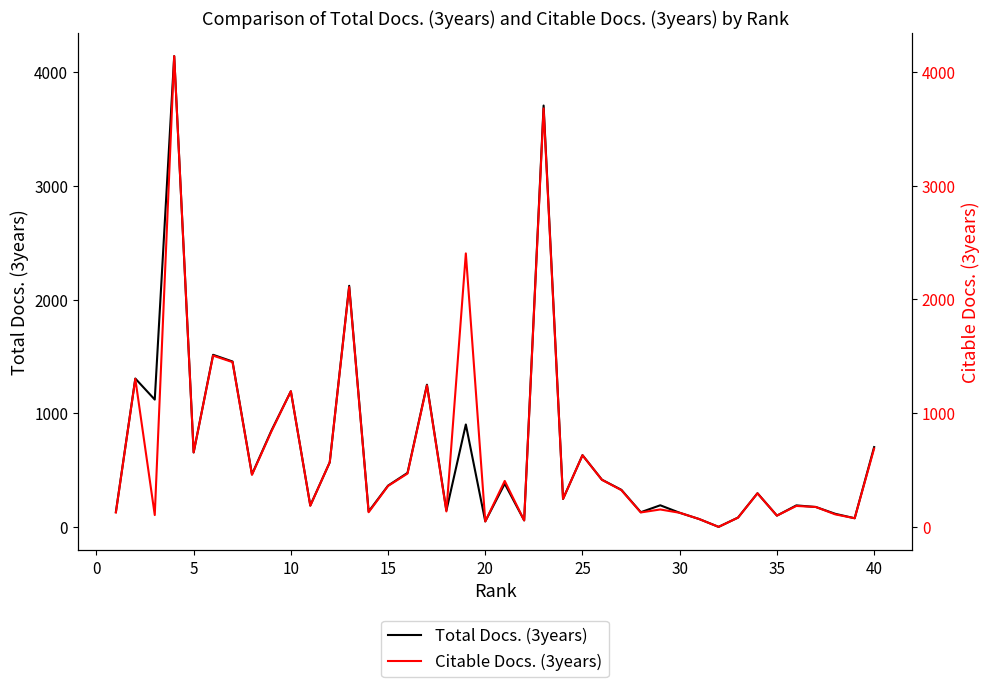

How many values in the Citable Docs. (3years) series exceed 323?

19